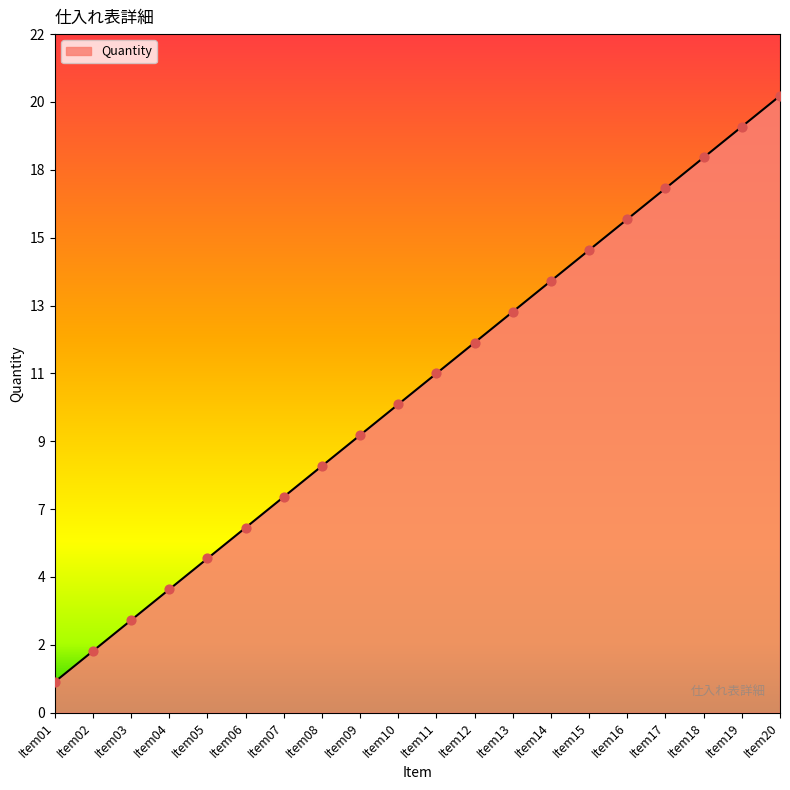

What is the change in value from Item06 to Item16?

+10